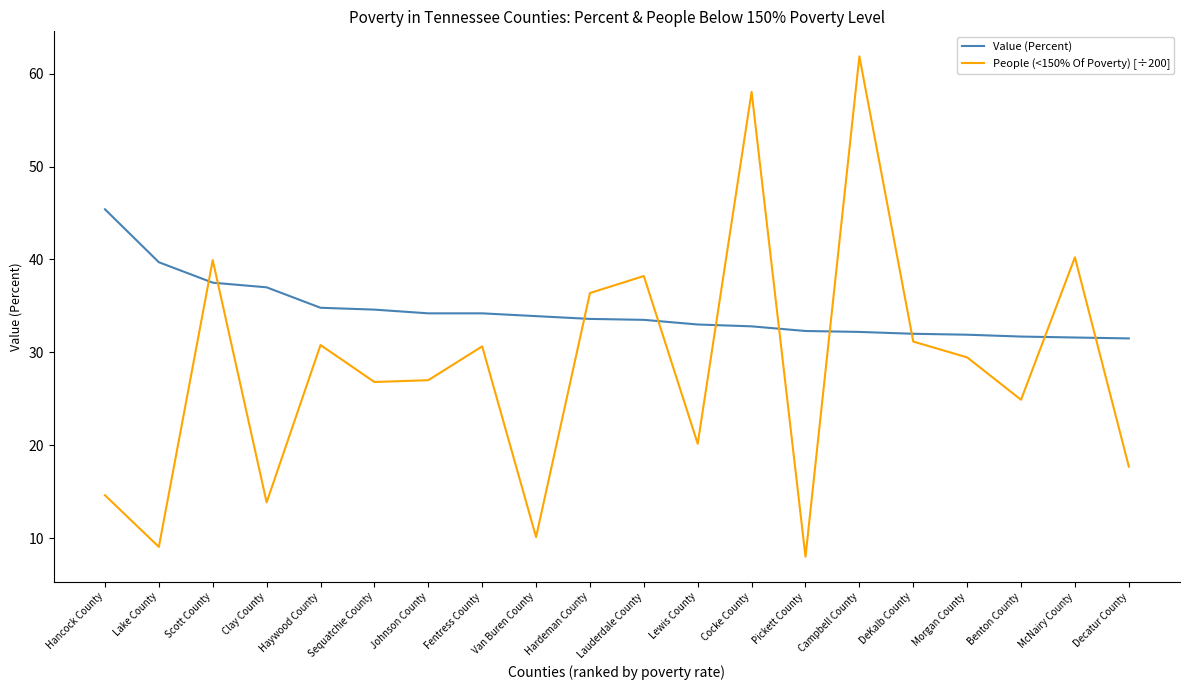

What is the difference between the second highest and second lowest values in the Value (Percent) series?

8.1